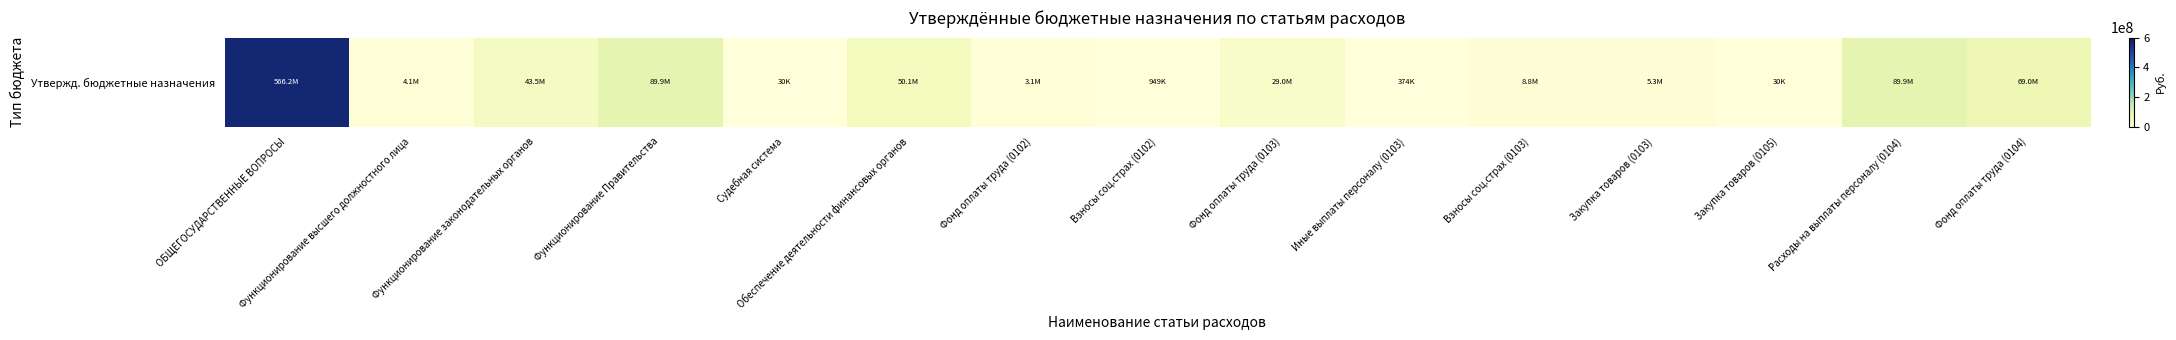

The chart shows a value of 204111.1 at Взносы соц.страх (0102). True or false?

False